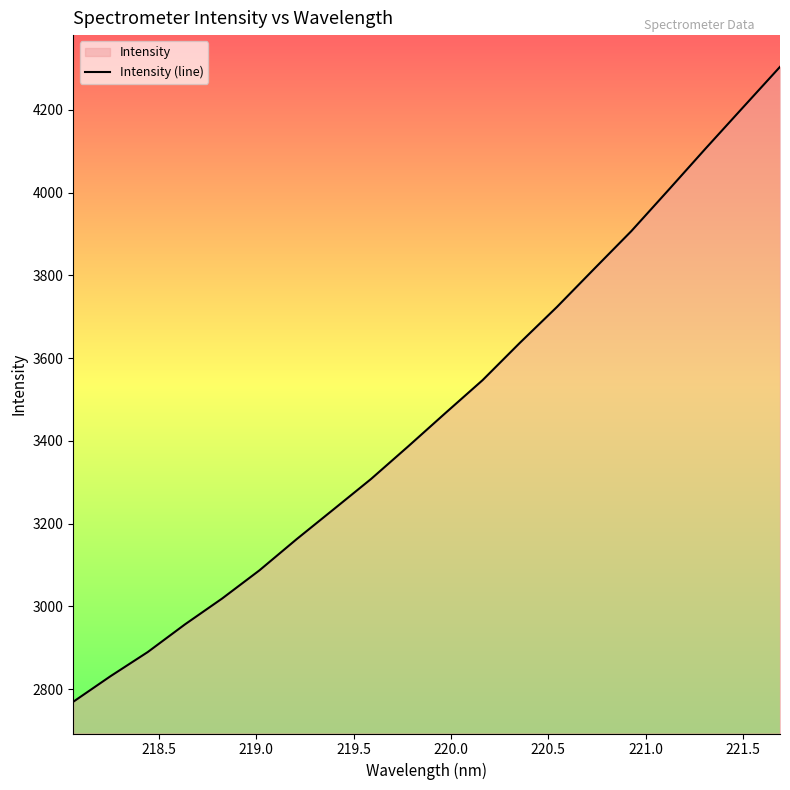

Reading left to right, transcribe all the data shown in this chart.

2769.7	2831.5	2889.8	2956.7	3019.2	3087.1	3162.5	3235.0	3307.9	3386.8	3467.3	3546.8	3636.8	3723.8	3815.7	3907.0	4006.3	4106.7	4205.5	4303.9